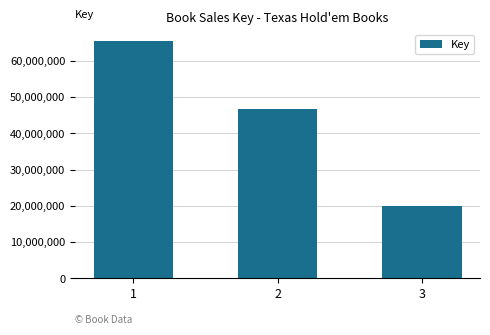

List the labels in order of value, smallest first.

3, 2, 1